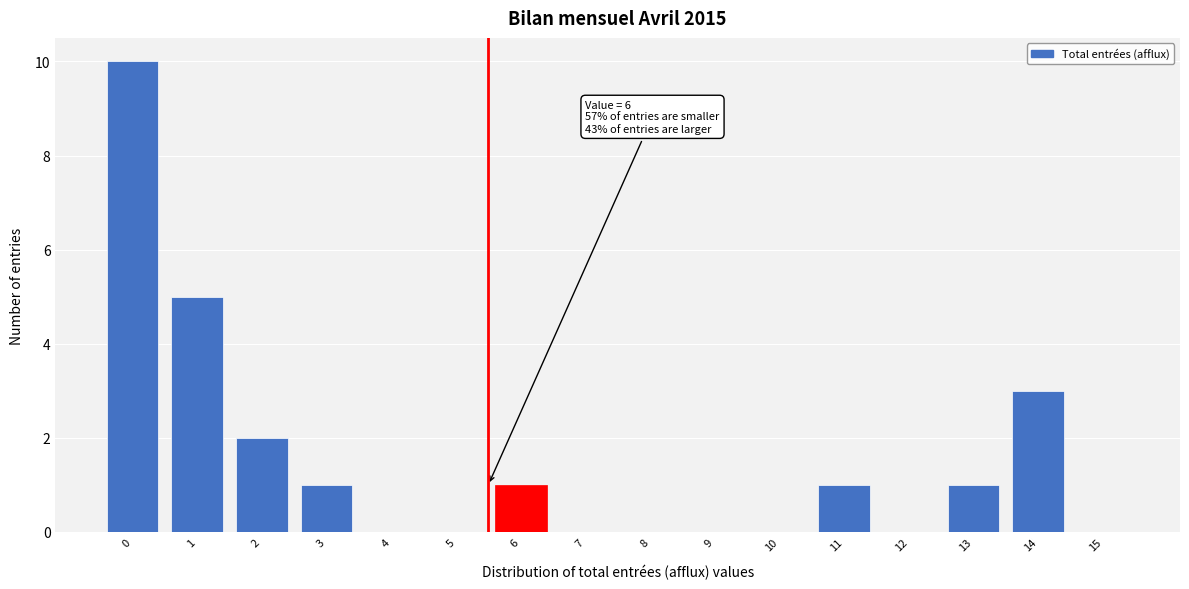

Reading left to right, extract all data points from this chart.

0=10	1=5	2=2	3=1	4=0	5=0	6=1	7=0	8=0	9=0	10=0	11=1	12=0	13=1	14=3	15=0